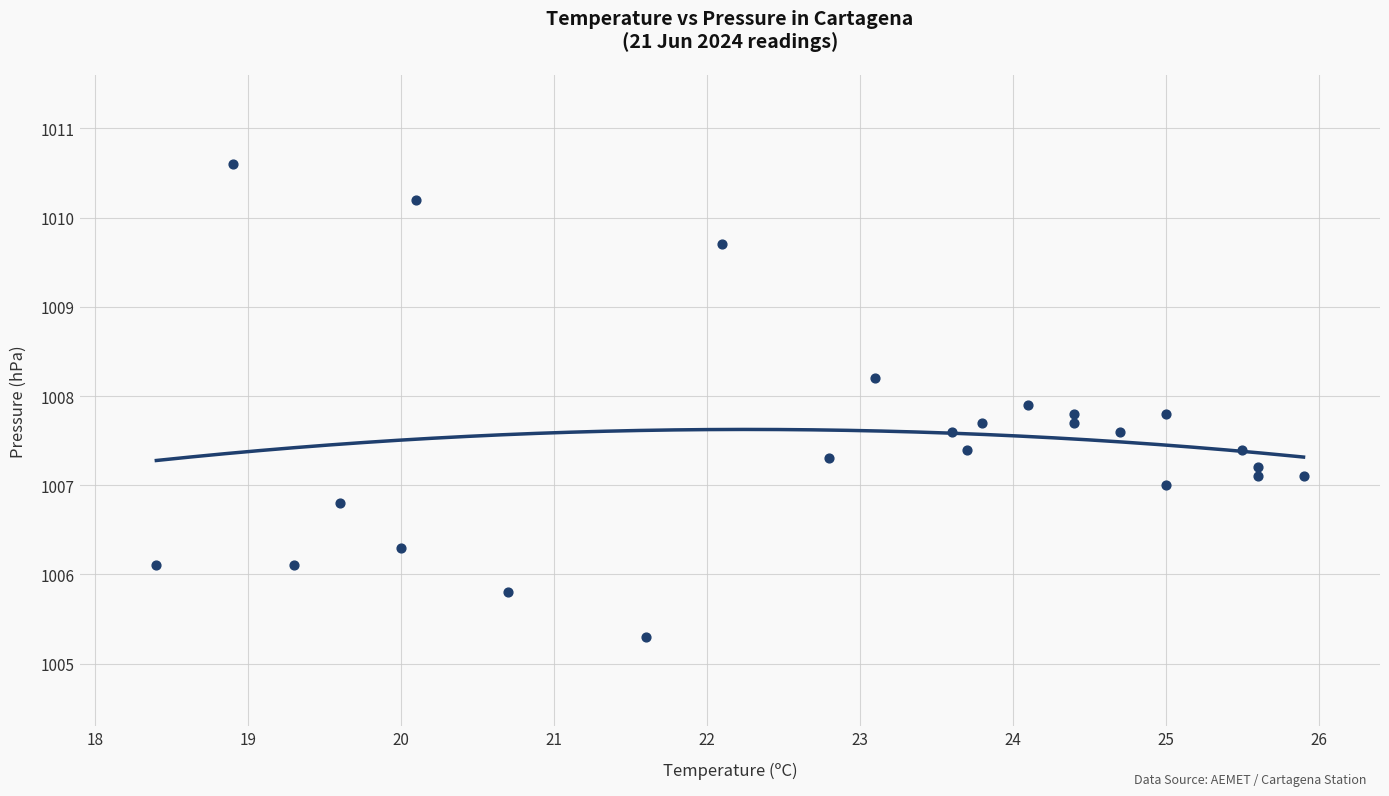

Count the number of points in this scatter plot.

24